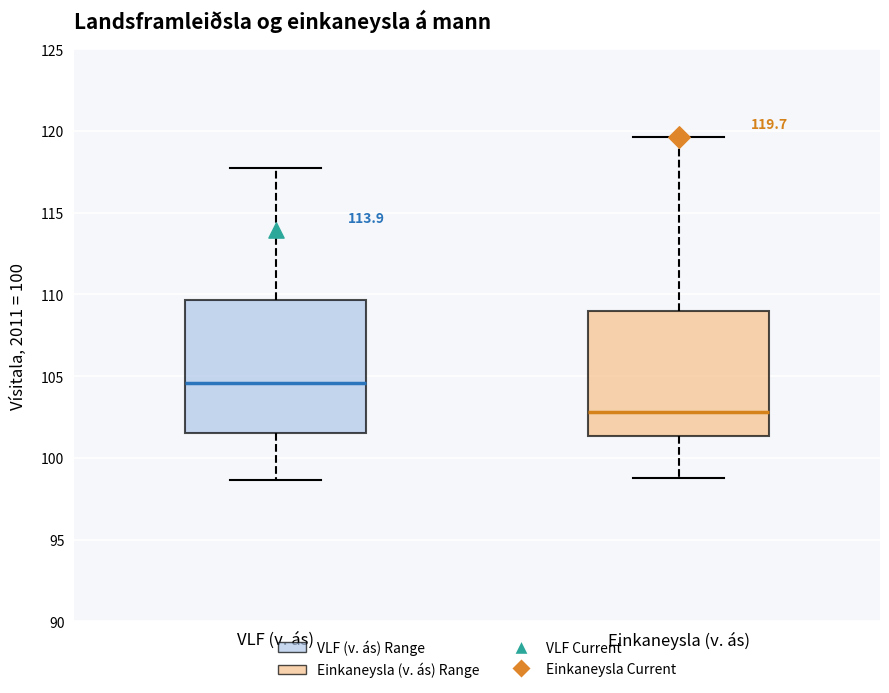

Which box is the tallest, from its lower edge to its upper edge?

VLF (v. ás)